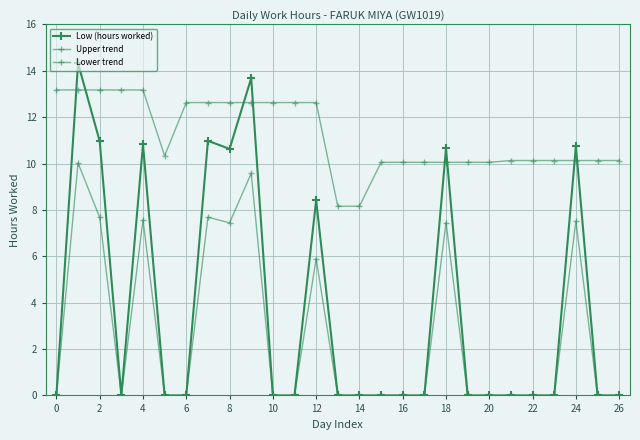

Count the number of categories in the chart.

27